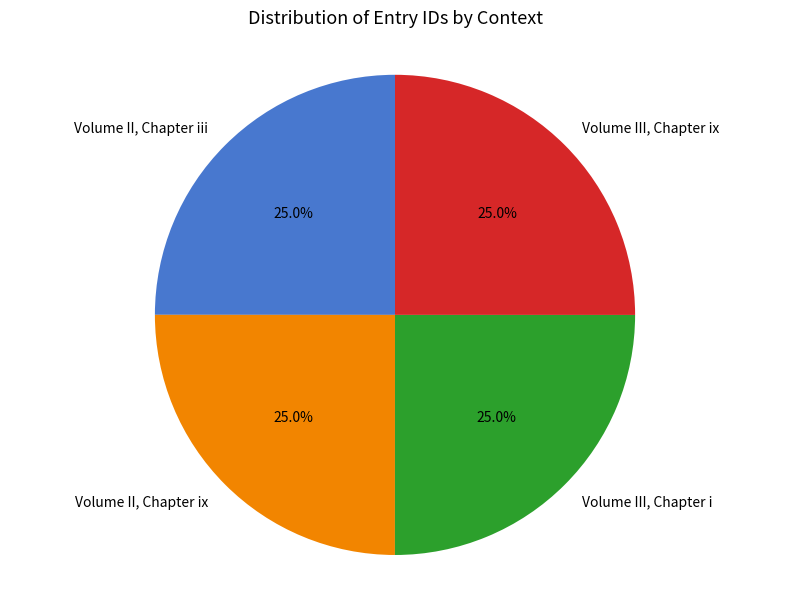

To the nearest percent, what percentage of the pie is Volume III, Chapter ix?

25%